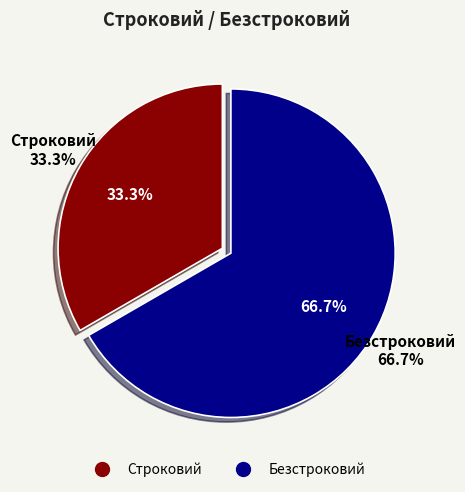

Which category has the biggest portion of the pie?

Безстроковий